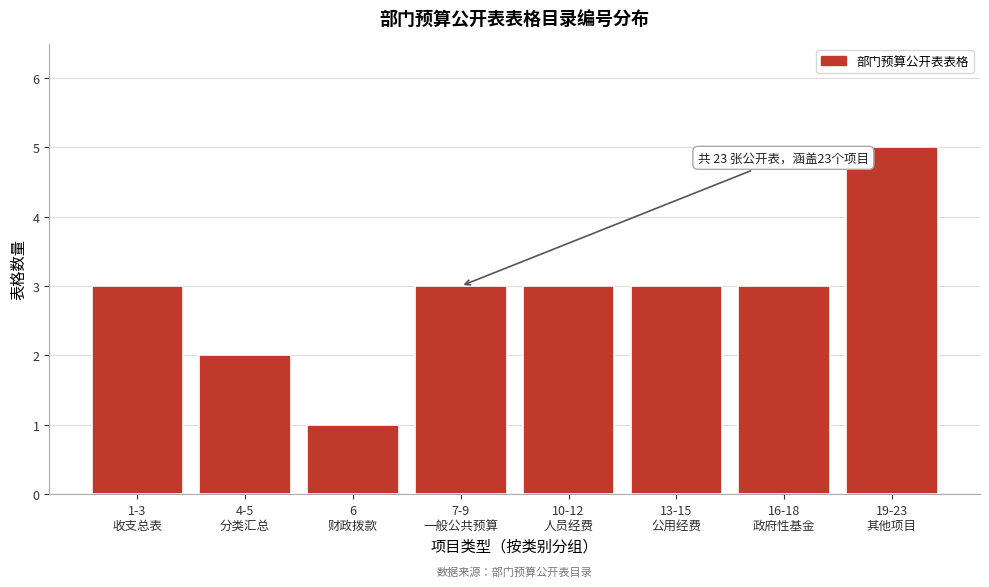

Reading left to right, extract all data points from this chart.

3	2	1	3	3	3	3	5